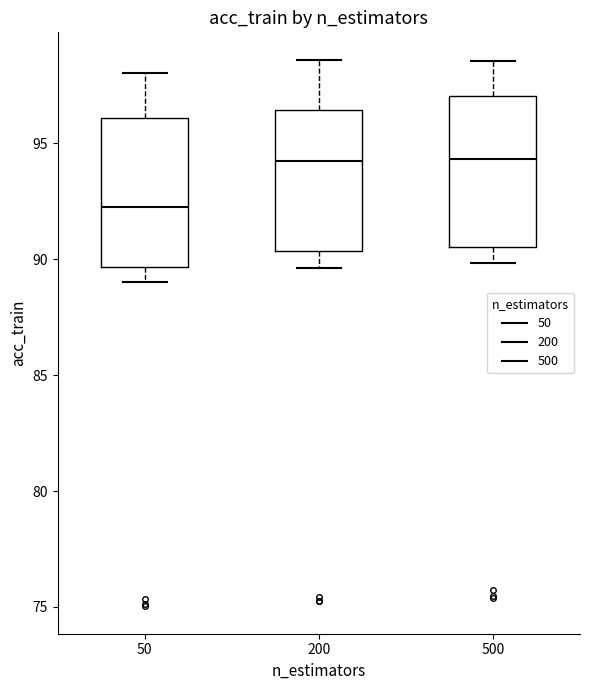

Reading left to right, read every box against the y-axis: the position of its median line, the range the box covers, and the ends of its whiskers. The values are not printed on the chart, so give them approximately, as read against the axis.

50: median 92.5, box 89.5 to 96.0, whiskers 89.0 to 98.0
200: median 94.0, box 90.5 to 96.5, whiskers 89.5 to 98.5
500: median 94.5, box 90.5 to 97.0, whiskers 90.0 to 98.5